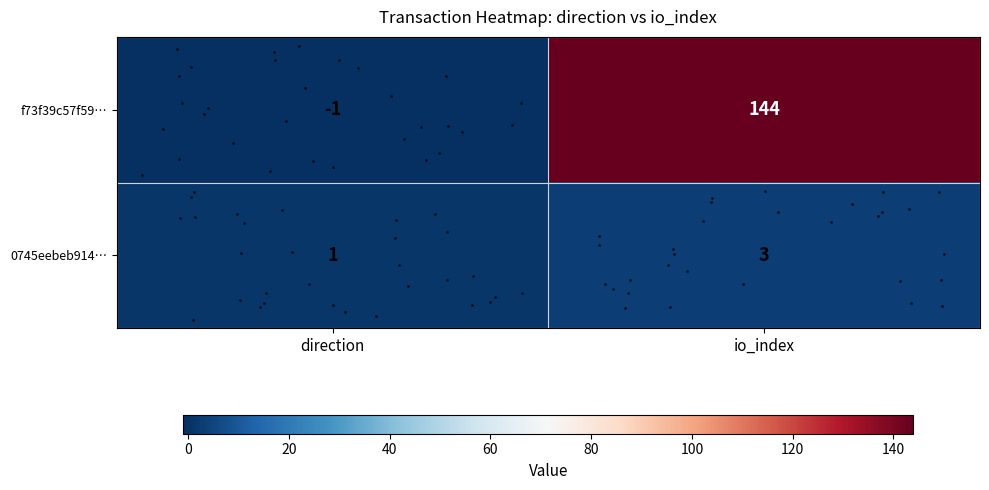

List the series in order of their overall mean, highest first.

row_0, row_1